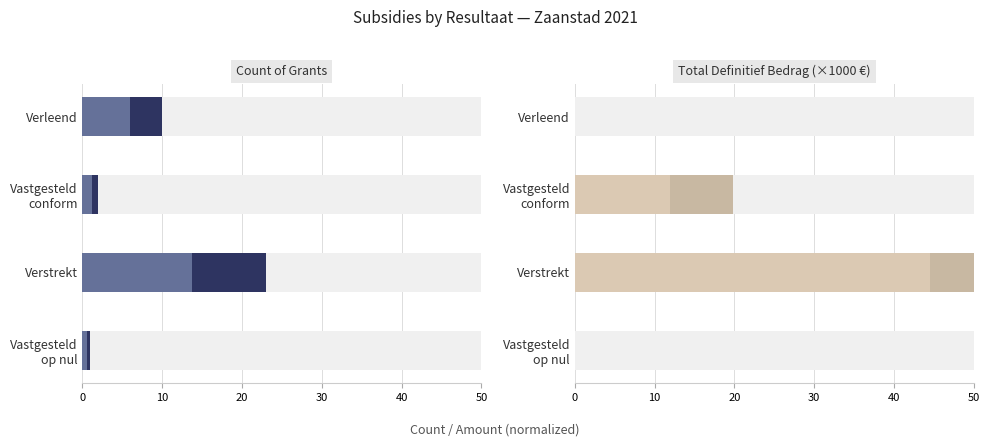

What is the average value of the Count of Grants (accent) series?

5.4